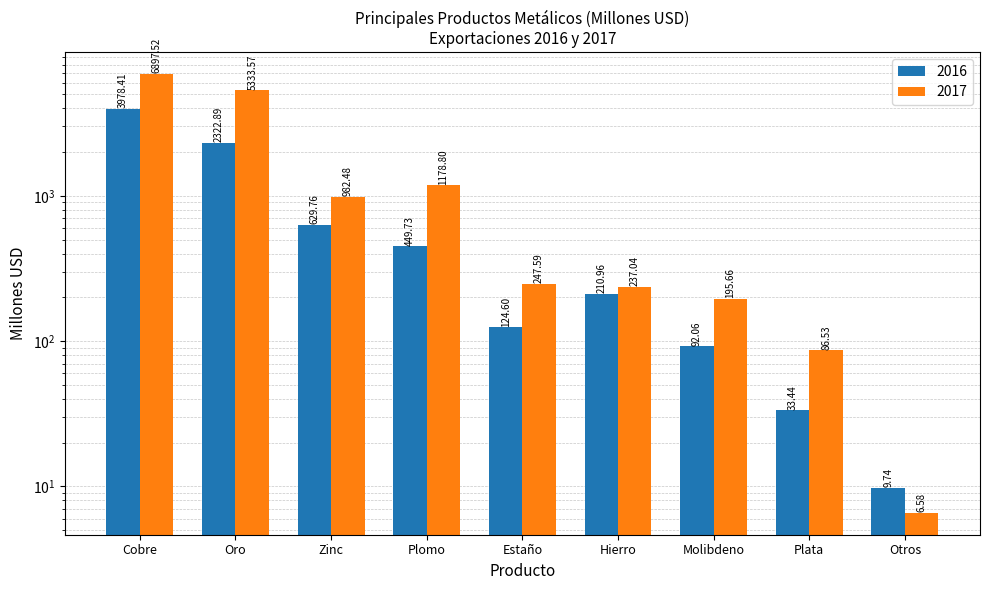

True or false: 2017 has a value of 265.6 at Molibdeno.

False